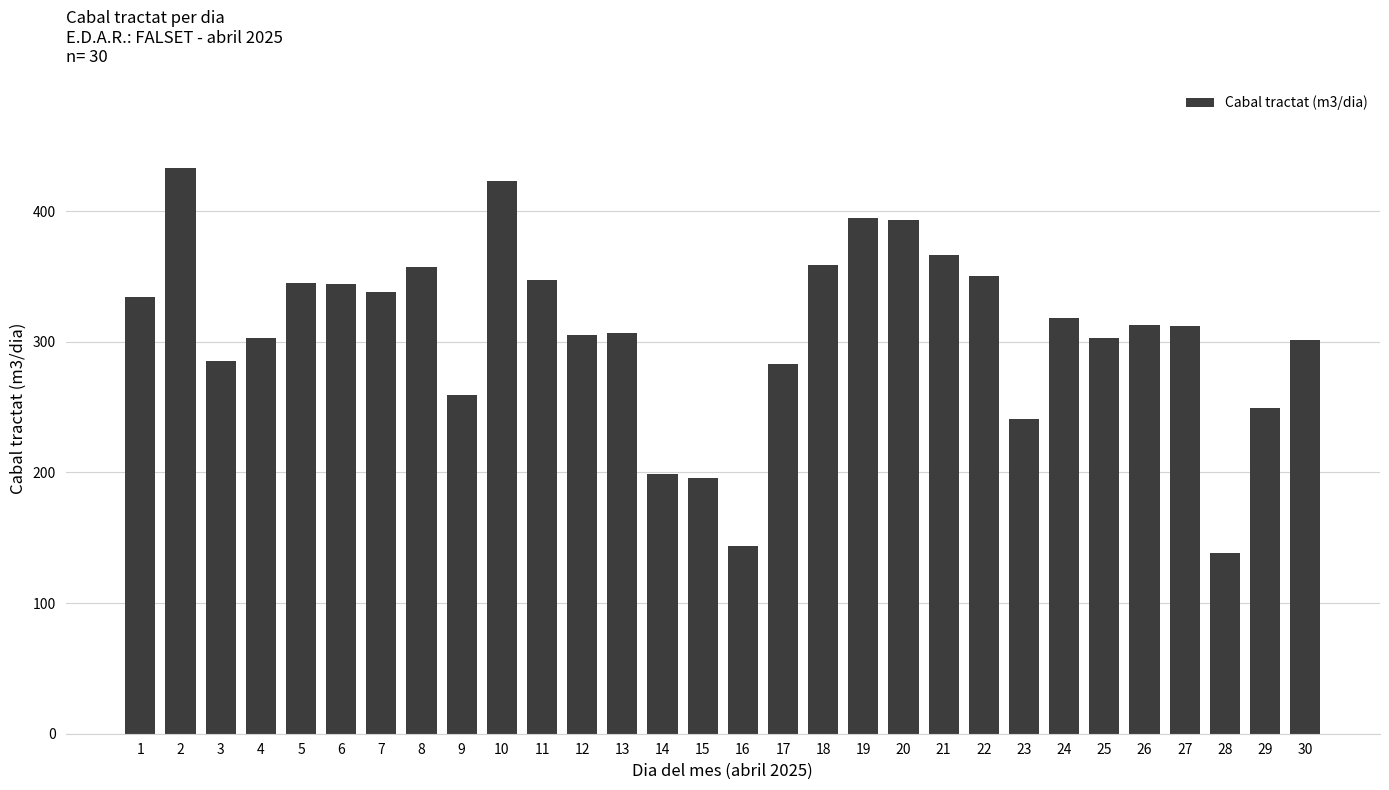

What is the approximate value at 23?

241